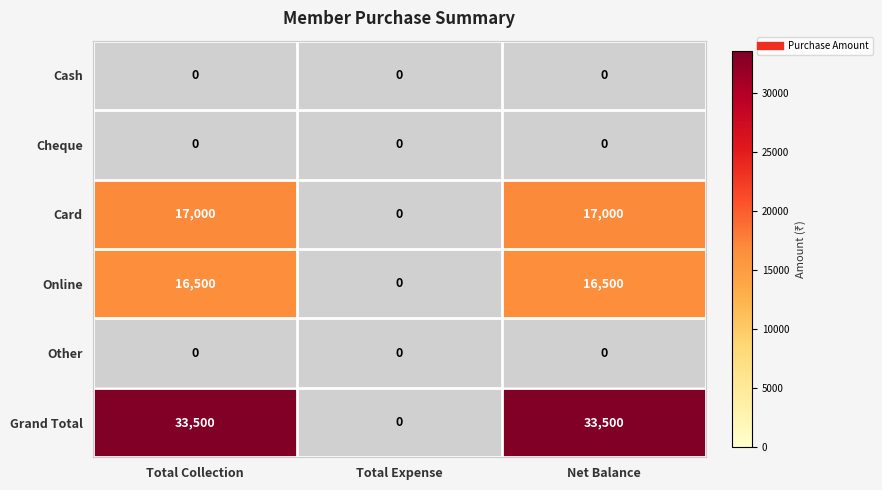

Where is Card nearest to the value 8500?

Total Collection